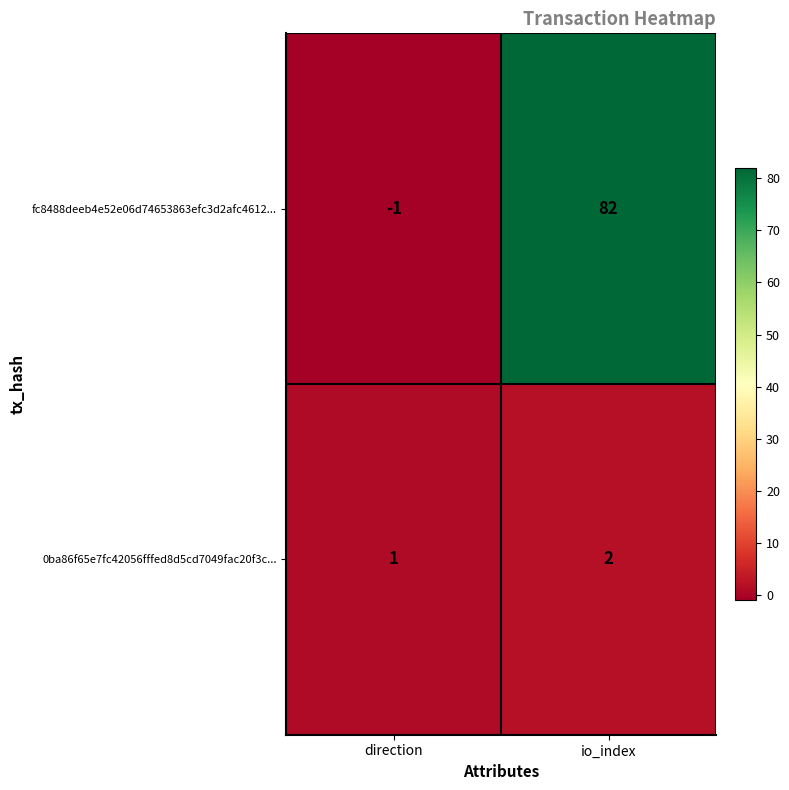

Reading left to right, transcribe all the data shown in this chart.

fc8488deeb4e52e06d74653863efc3d2afc4612...: -1	82
0ba86f65e7fc42056fffed8d5cd7049fac20f3c...: 1	2